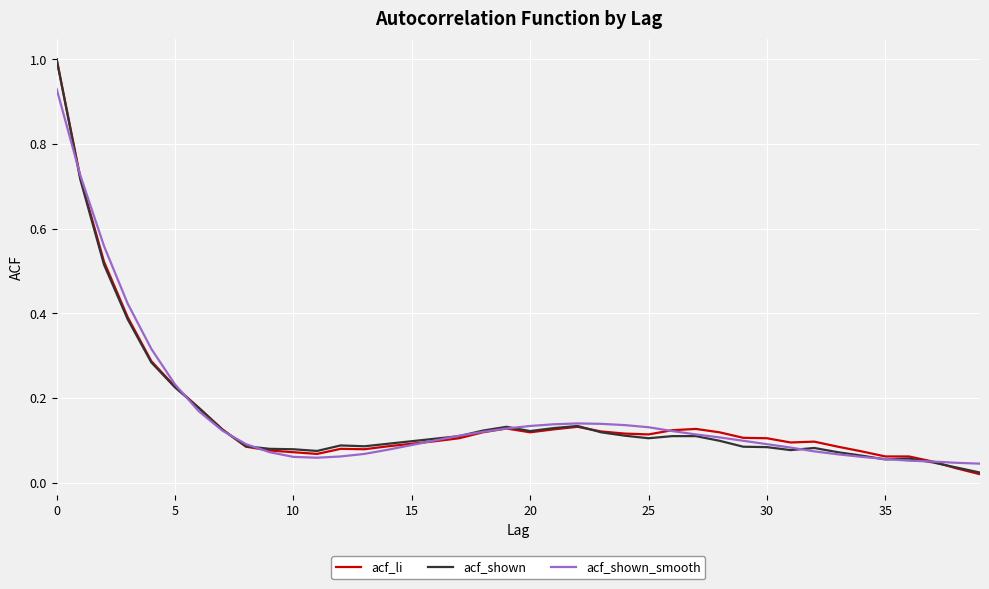

What is the maximum value for acf_shown?

1.0